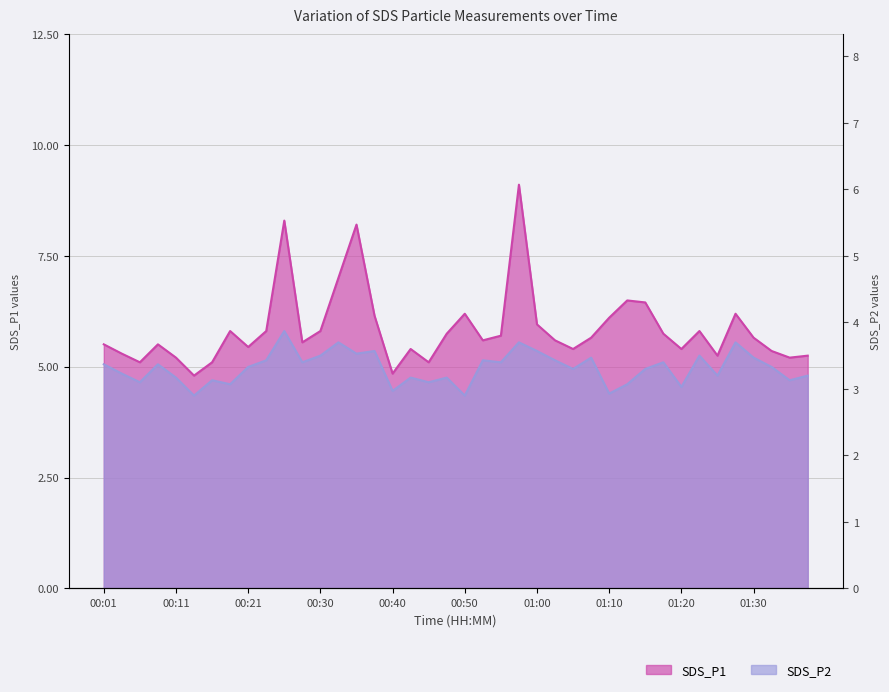

What is the highest value of the SDS_P1 series?

9.1